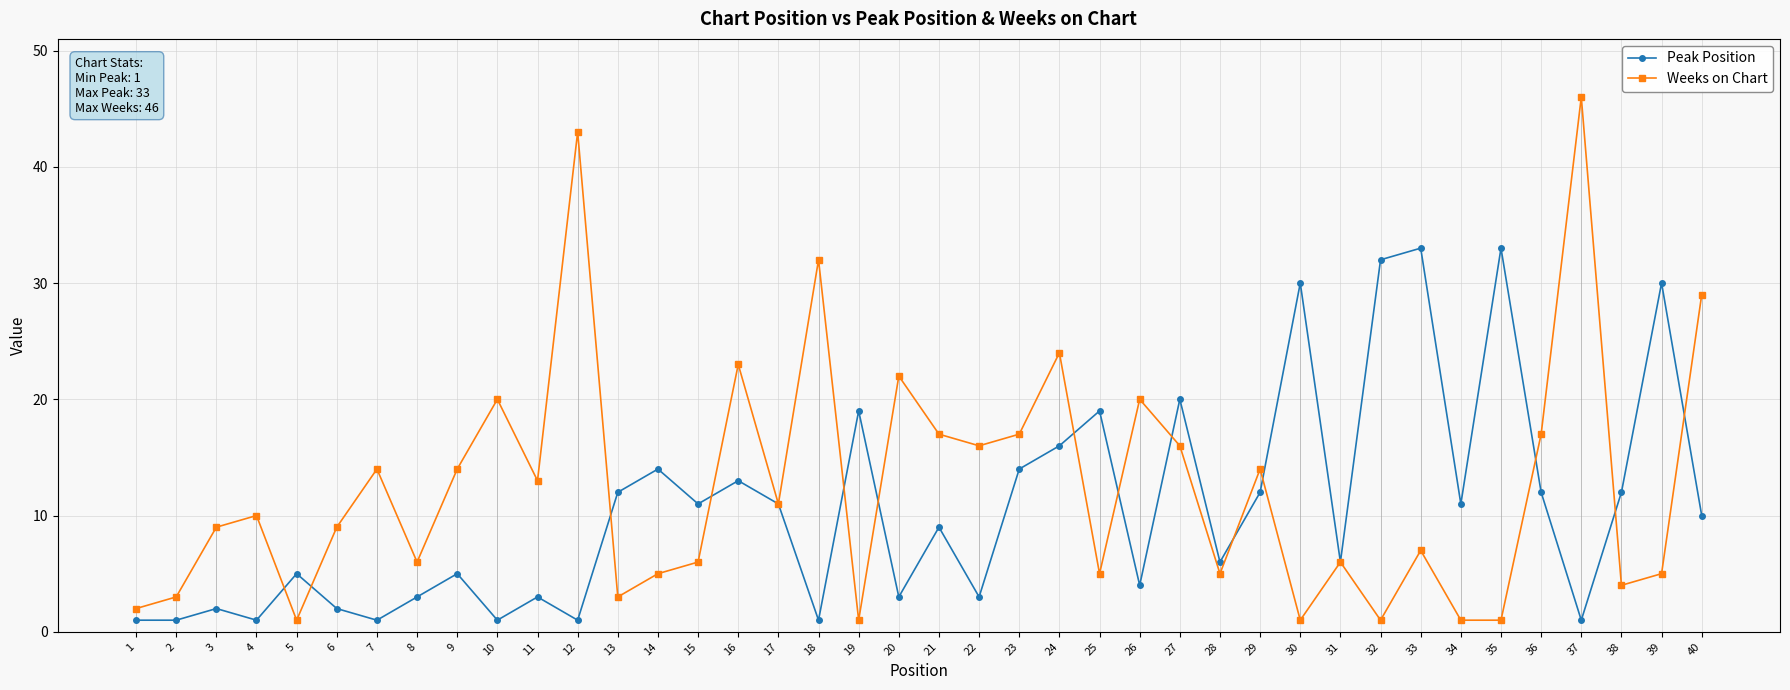

Where is the first local maximum for Weeks on Chart?

4